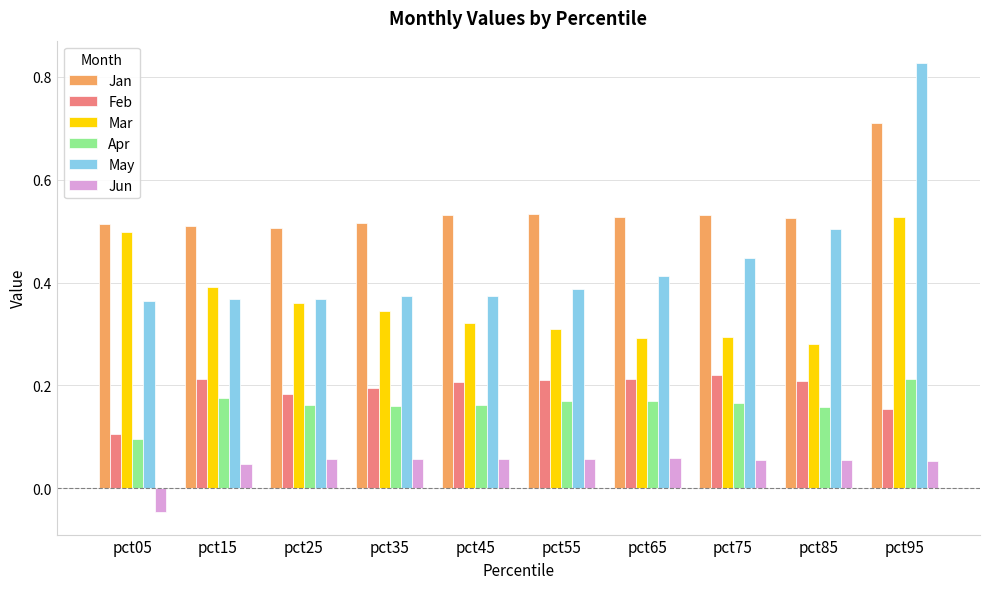

At which category does the chart reach its peak across all series?

pct95